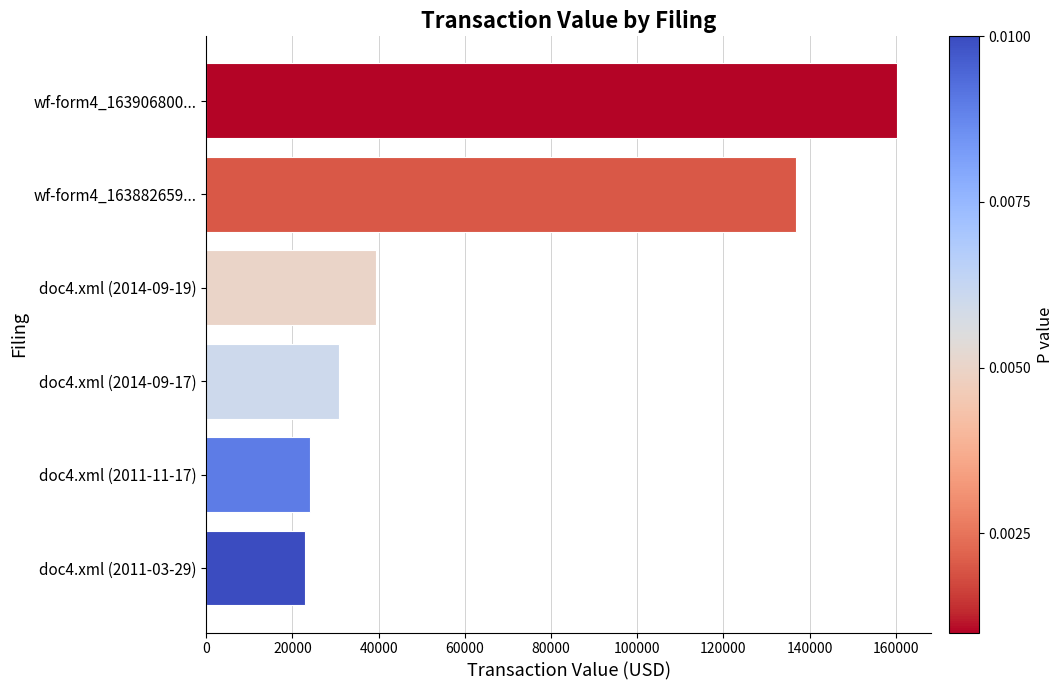

What is the value of the 5th bar from the top?

24000